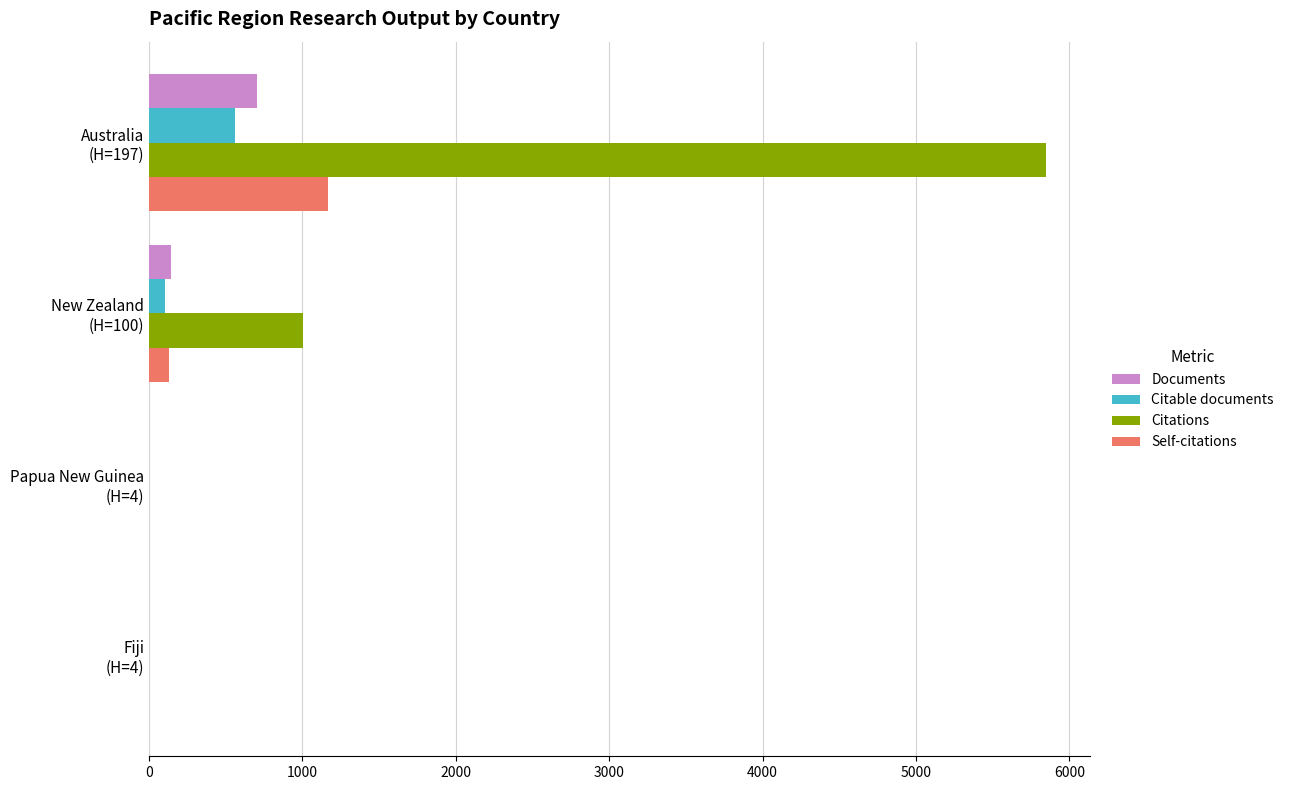

Which series has the largest total across all categories?

Citations